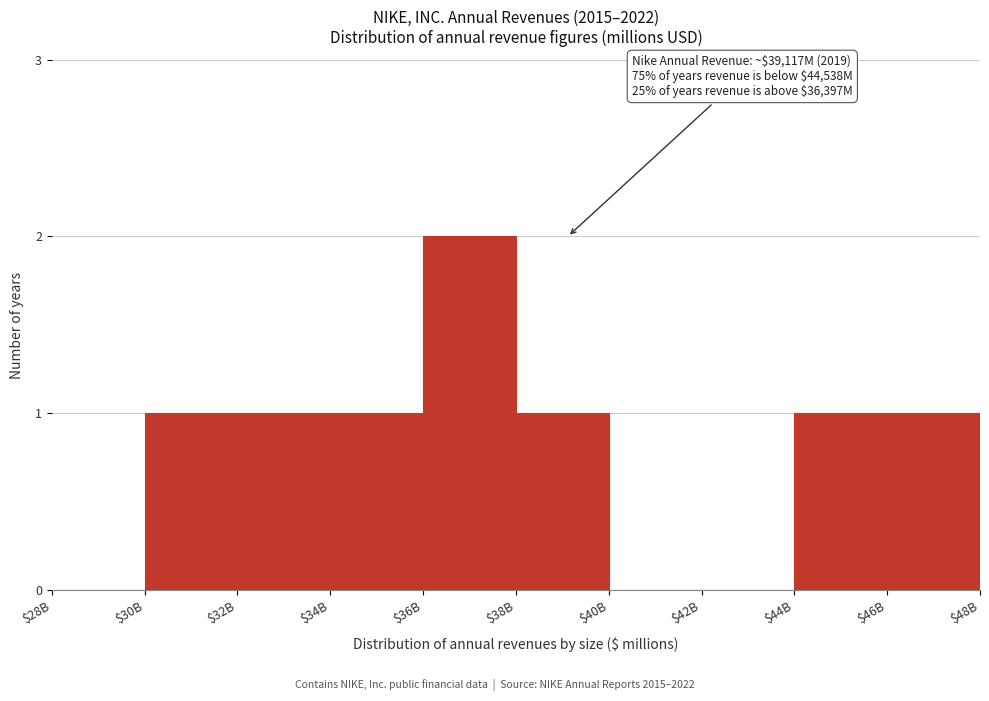

The value at $36B is 2. True or false?

True